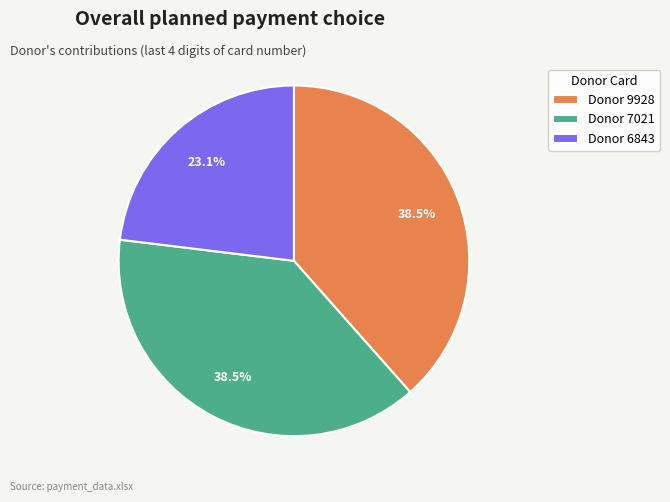

Is there any slice that represents more than half of the pie?

No